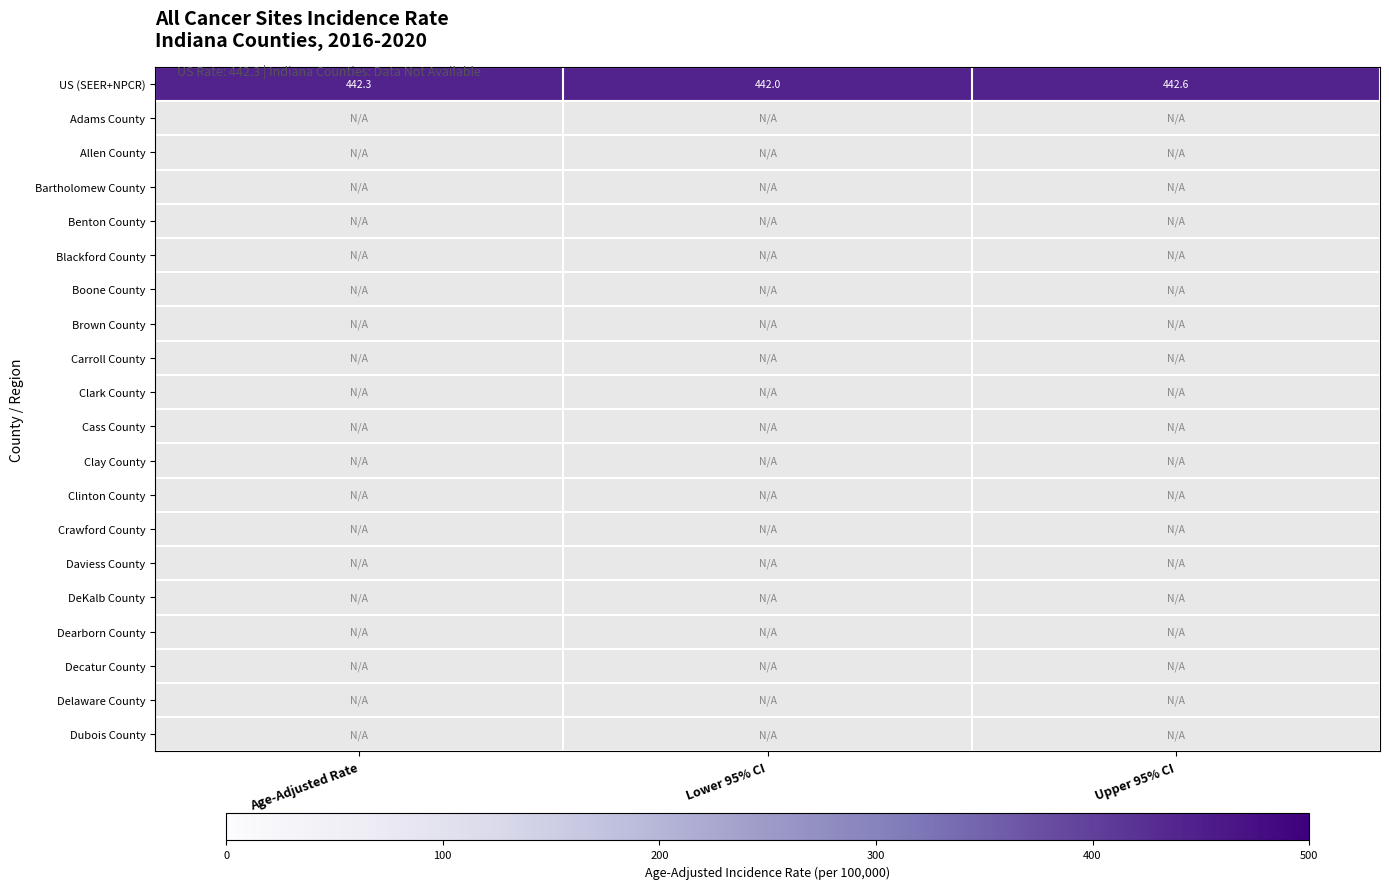

Which category has the highest value in the US (SEER+NPCR) series?

Upper 95% CI